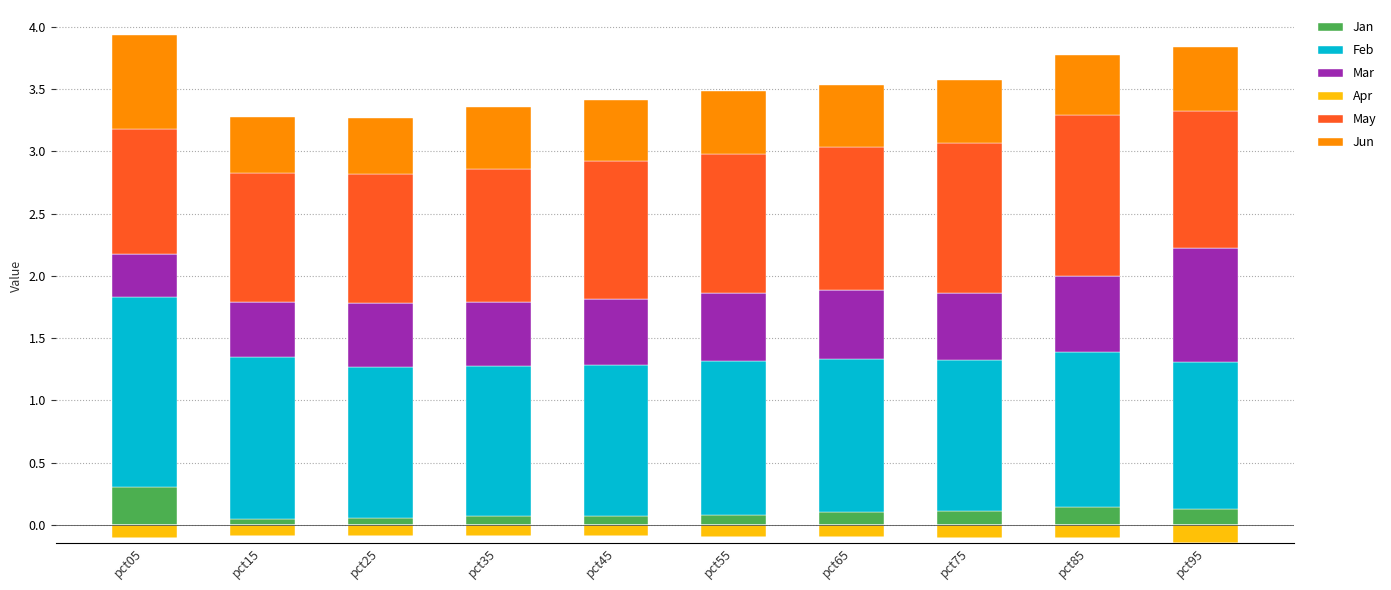

At which label does Jan reach its peak?

pct05